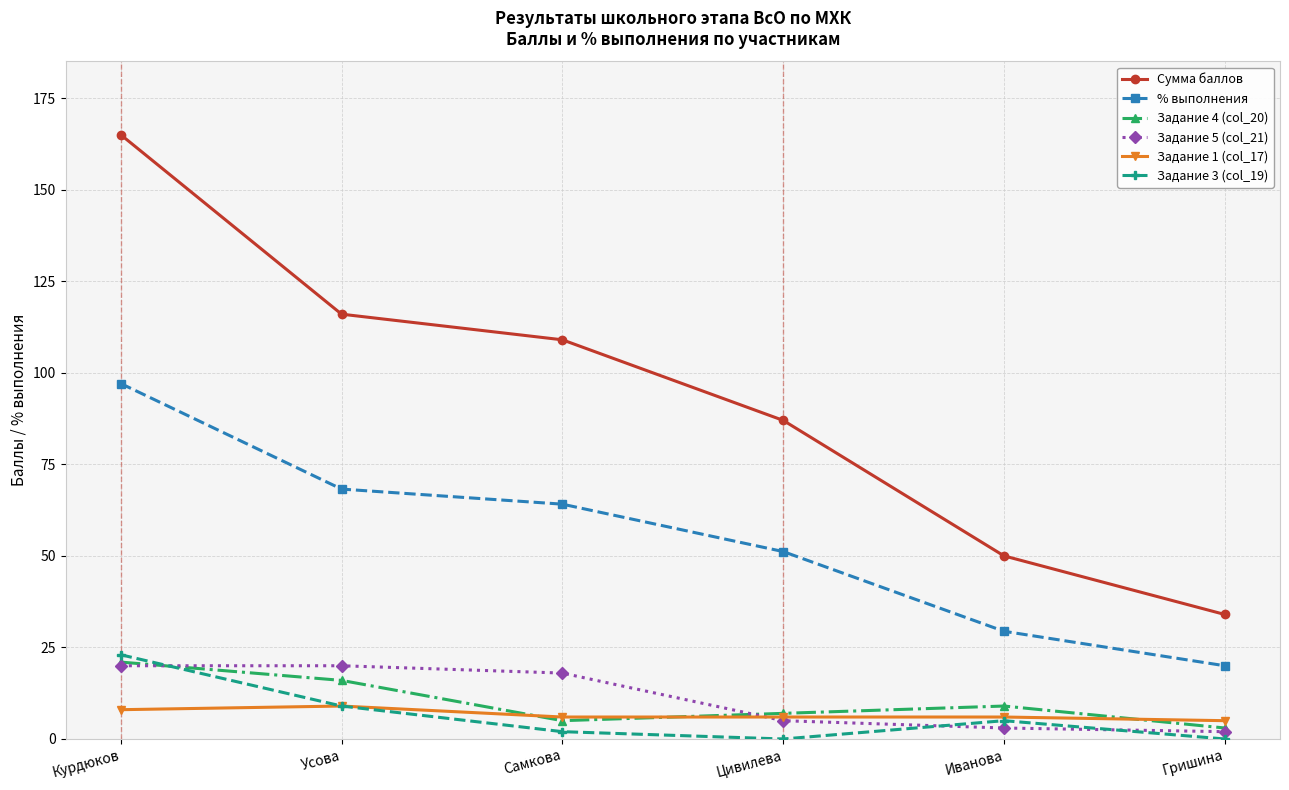

At which category is the sum across all series the highest?

Курдюков